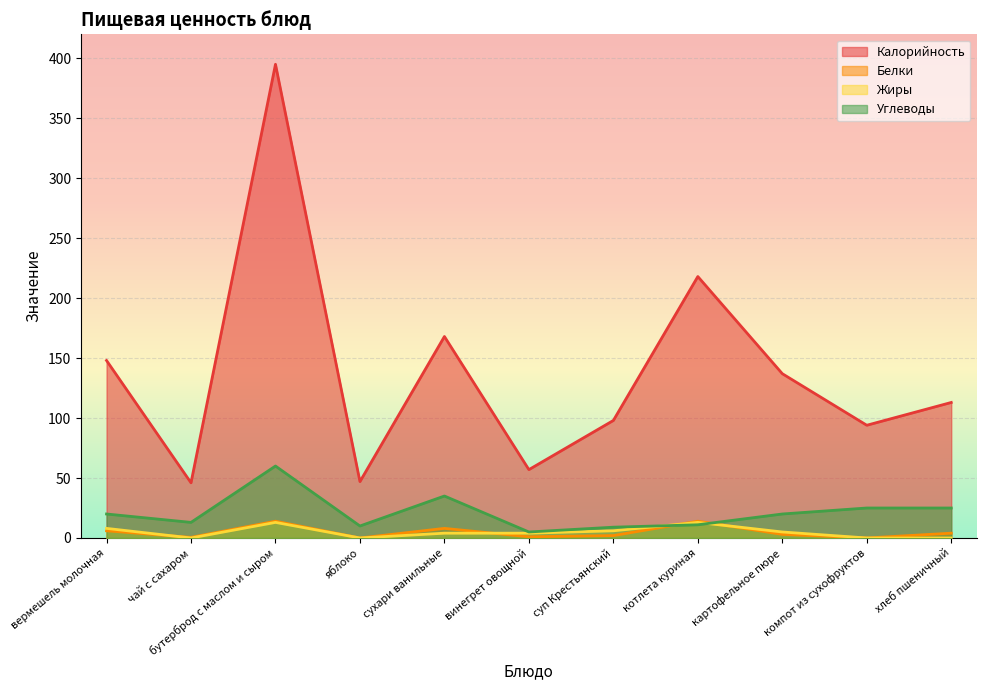

At which label does Жиры reach its peak?

бутерброд с маслом и сыром